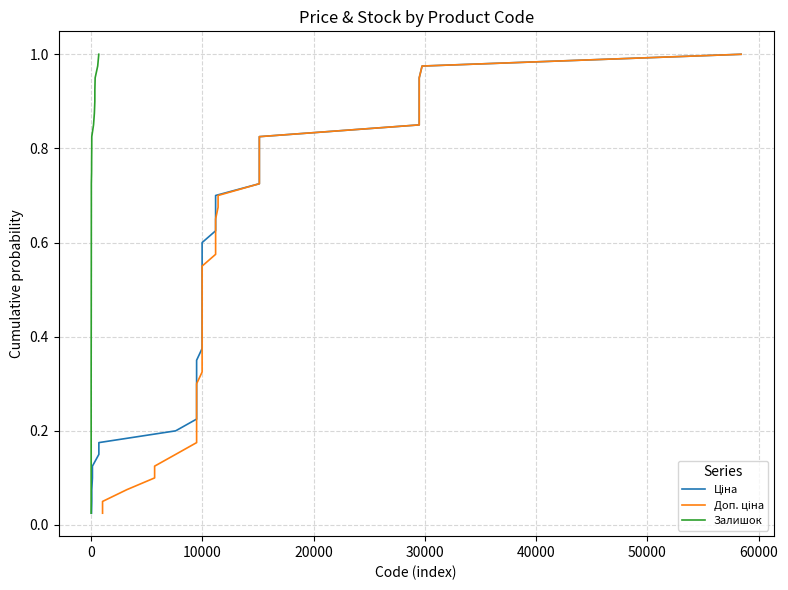

What is the difference between the maximum and minimum values in the Доп. ціна series?

1.0